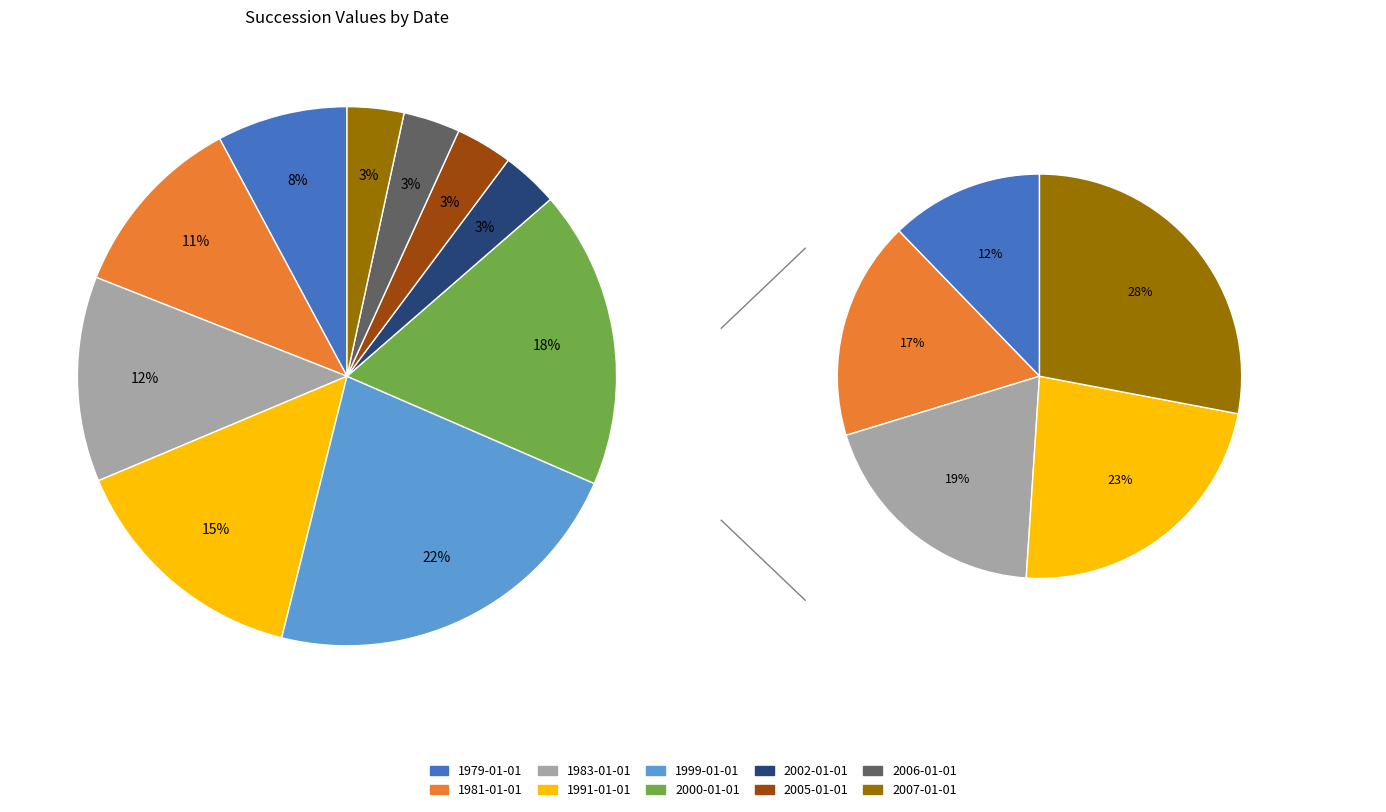

To the nearest percent, what is the average slice percentage?

10%